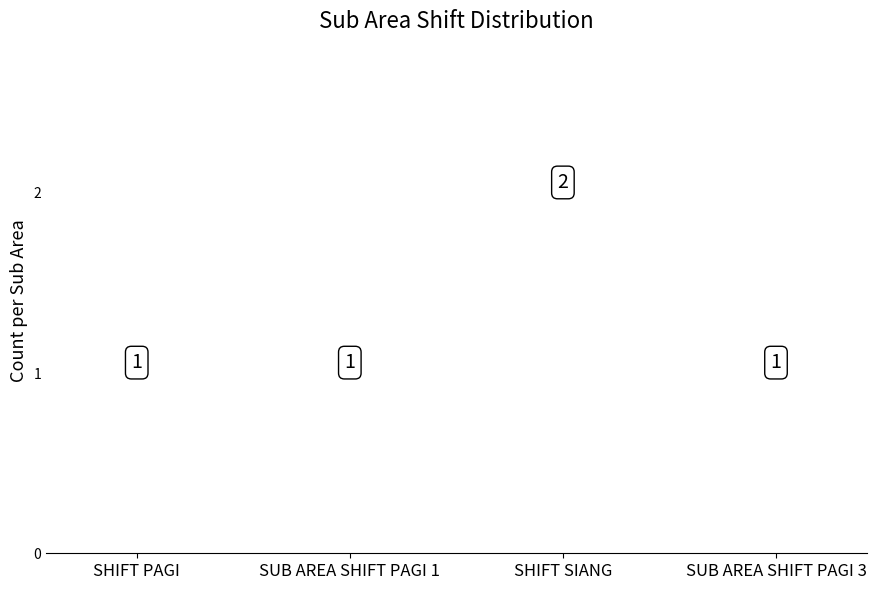

Which label corresponds to the largest value in the chart?

SHIFT SIANG